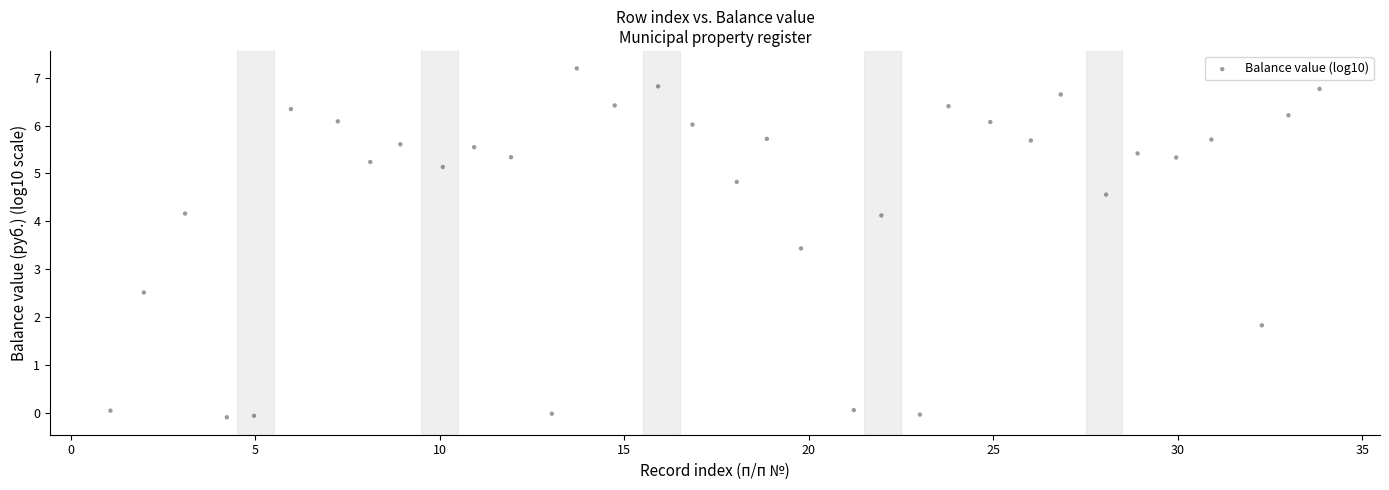

What is the range of X values (max minus min)?

32.8